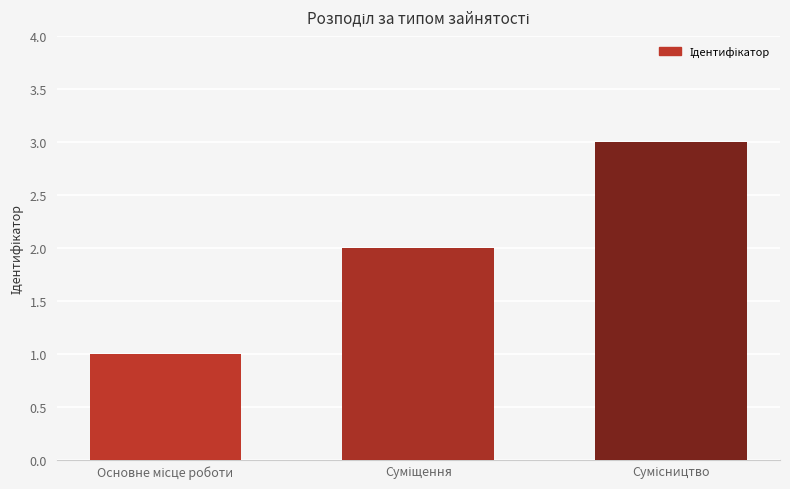

Reading left to right, transcribe all the data shown in this chart.

1	2	3